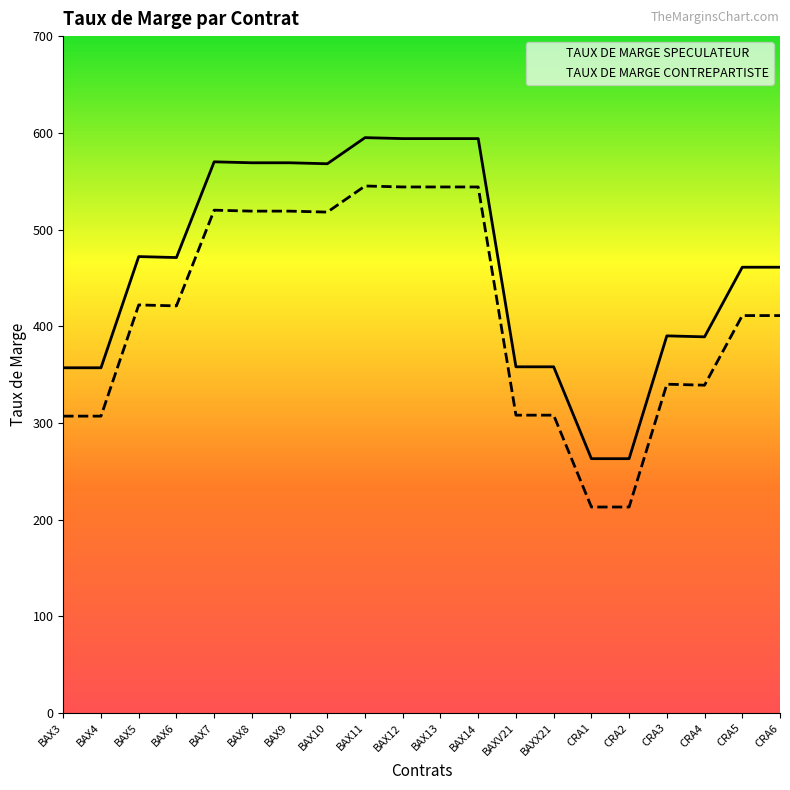

What is the difference between the TAUX DE MARGE SPECULATEUR values at BAX13 and BAX5?

122